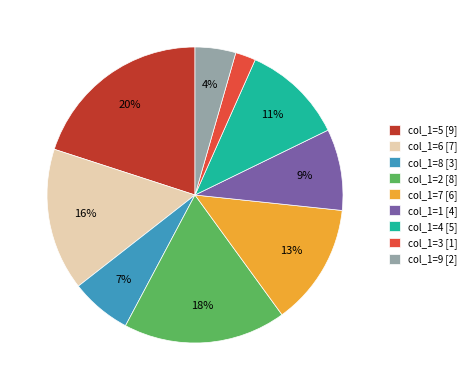

Which category has the biggest portion of the pie?

col_1=5 [9]